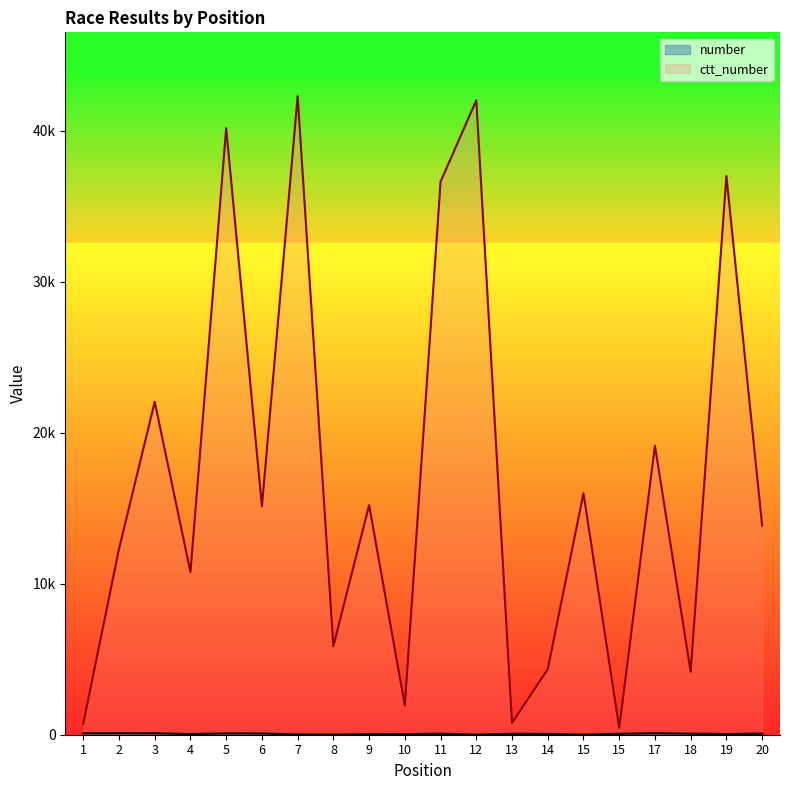

Reading right to left, list all the values displayed in this chart.

number: 20=71	19=45	18=70	17=94	15=61	15=1	14=50	13=60	12=5	11=65	10=40	9=30	8=10	7=15	6=80	5=85	4=41	3=93	2=95	1=90
ctt_number: 20=13856	19=36993	18=4172	17=19128	15=449	15=15991	14=4343	13=783	12=42008	11=36618	10=1941	9=15203	8=5866	7=42280	6=15121	5=40165	4=10764	3=22045	2=12305	1=725